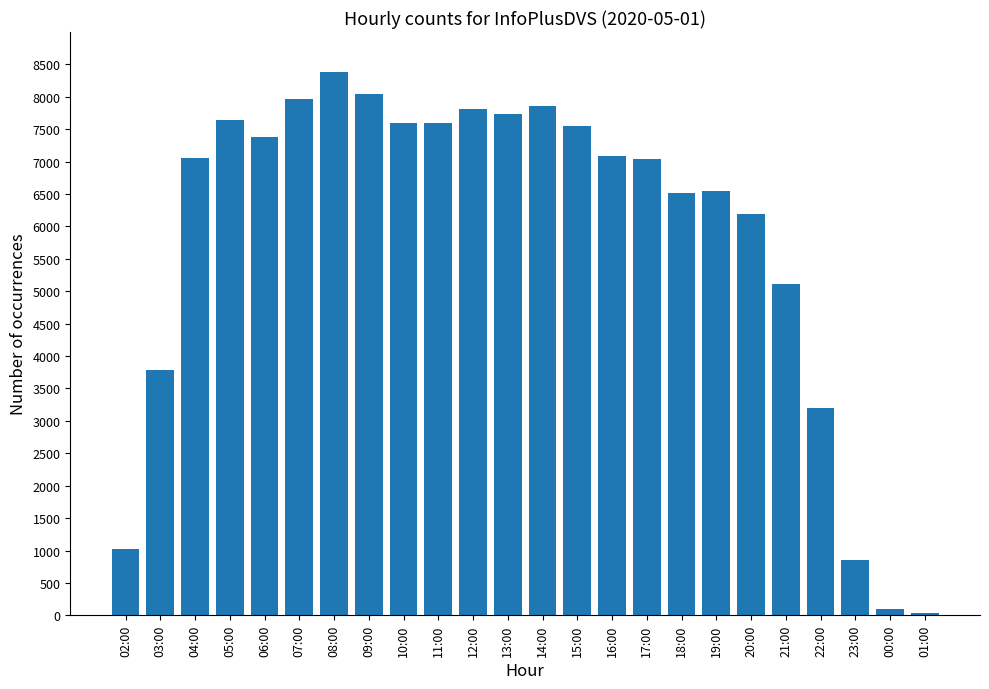

What is the approximate value at 15:00, to the nearest 50?

7550